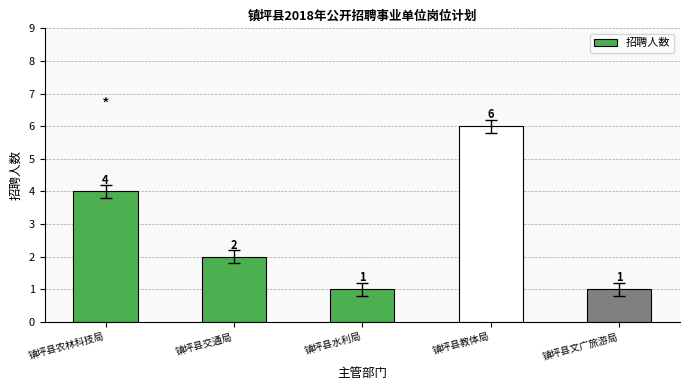

The value at 镇坪县交通局 is 0. True or false?

False